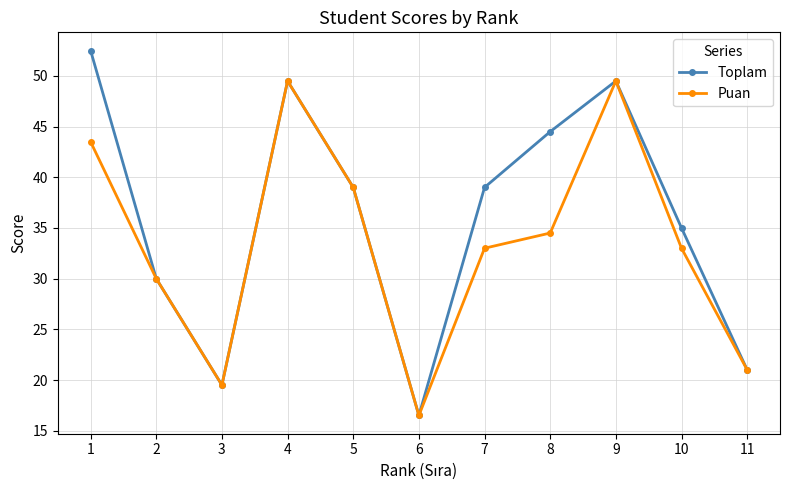

Reading left to right, transcribe all the data shown in this chart.

Toplam: 52.5	30.0	19.5	49.5	39.0	16.5	39.0	44.5	49.5	35.0	21.0
Puan: 43.5	30.0	19.5	49.5	39.0	16.5	33.0	34.5	49.5	33.0	21.0